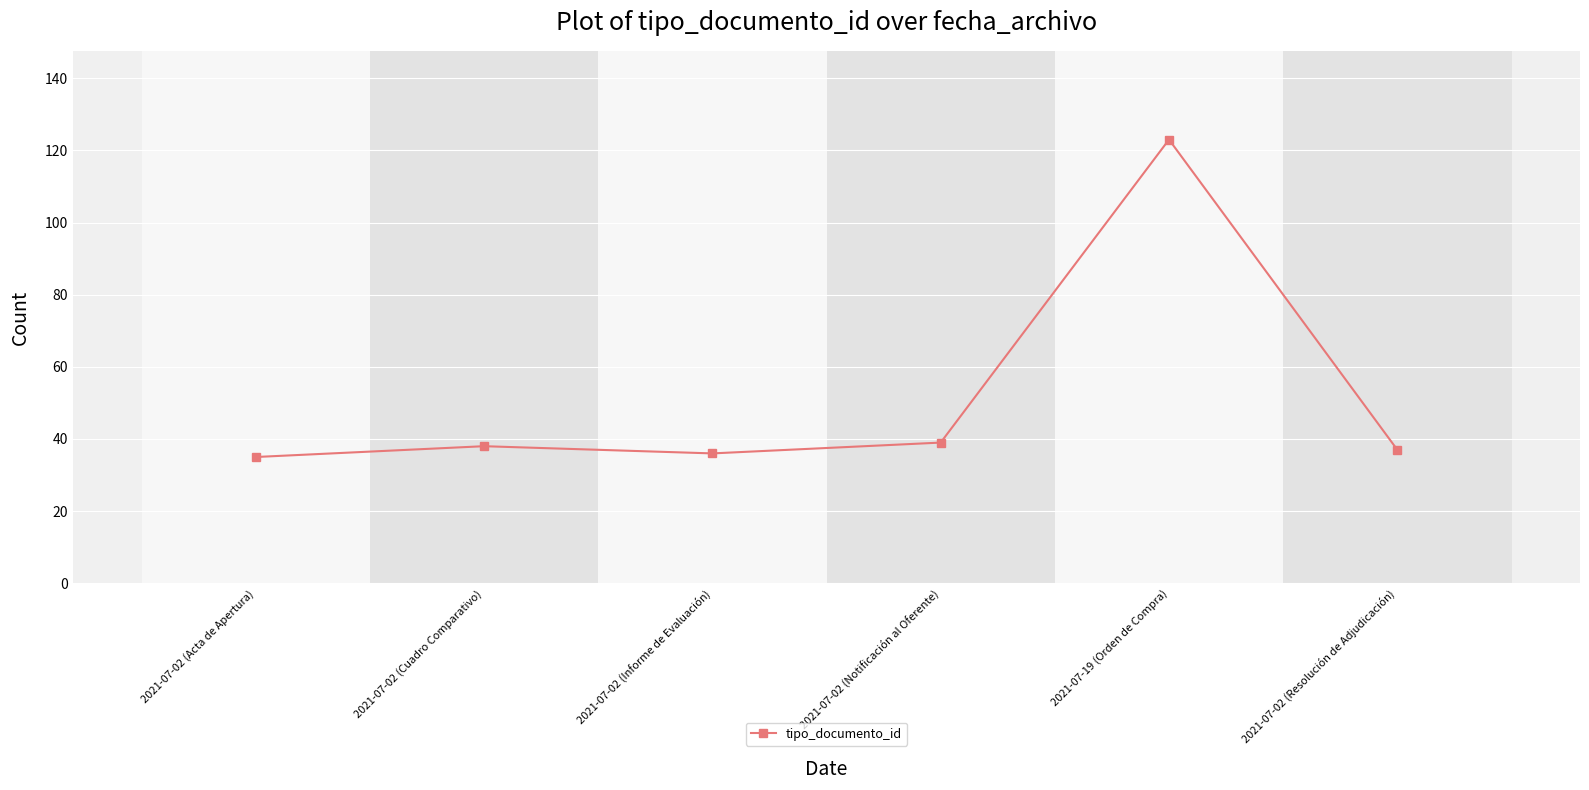

Does the chart have visible grid lines?

Yes